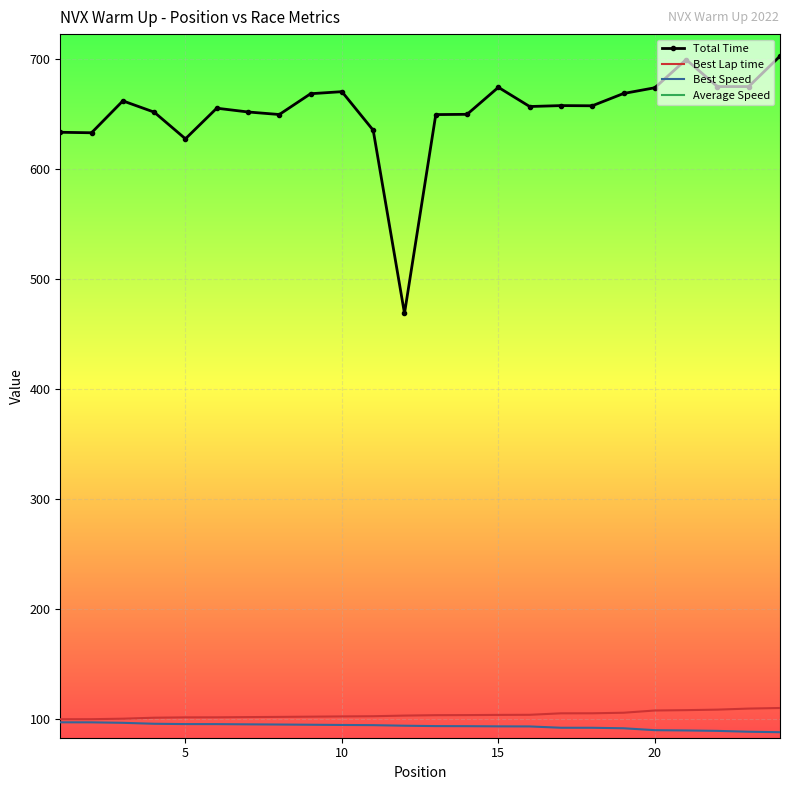

What is the average value of the Total Time series?

651.6